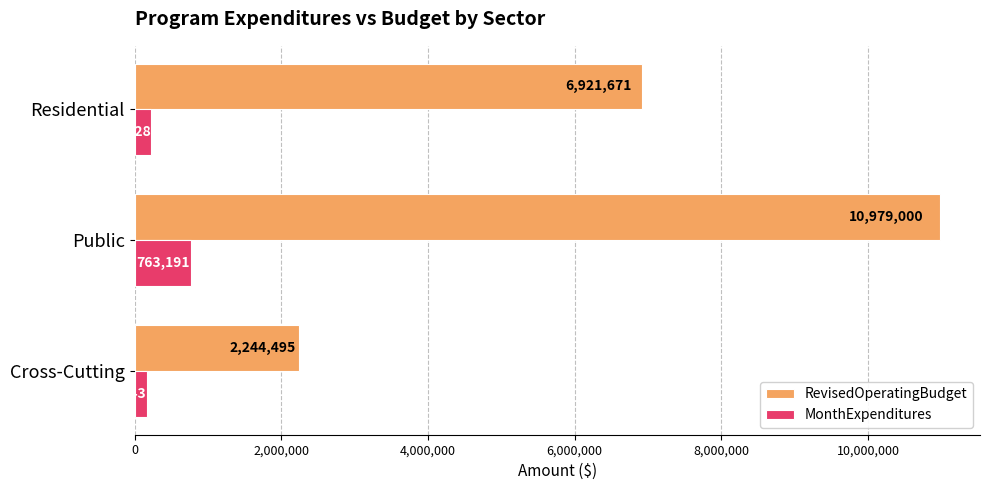

Rank the series by their maximum value, from highest to lowest.

RevisedOperatingBudget, MonthExpenditures